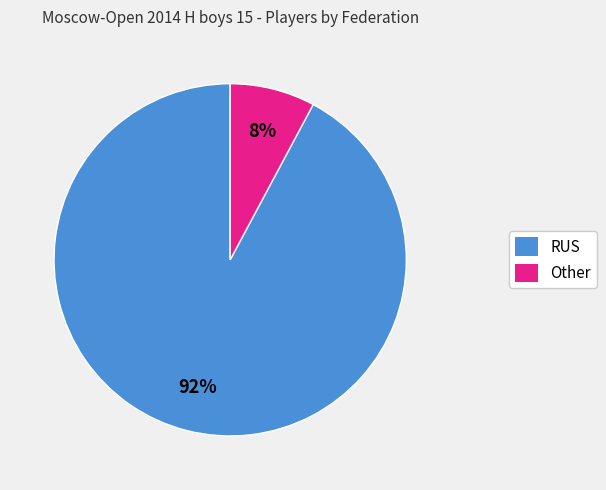

Which slice is the largest?

RUS